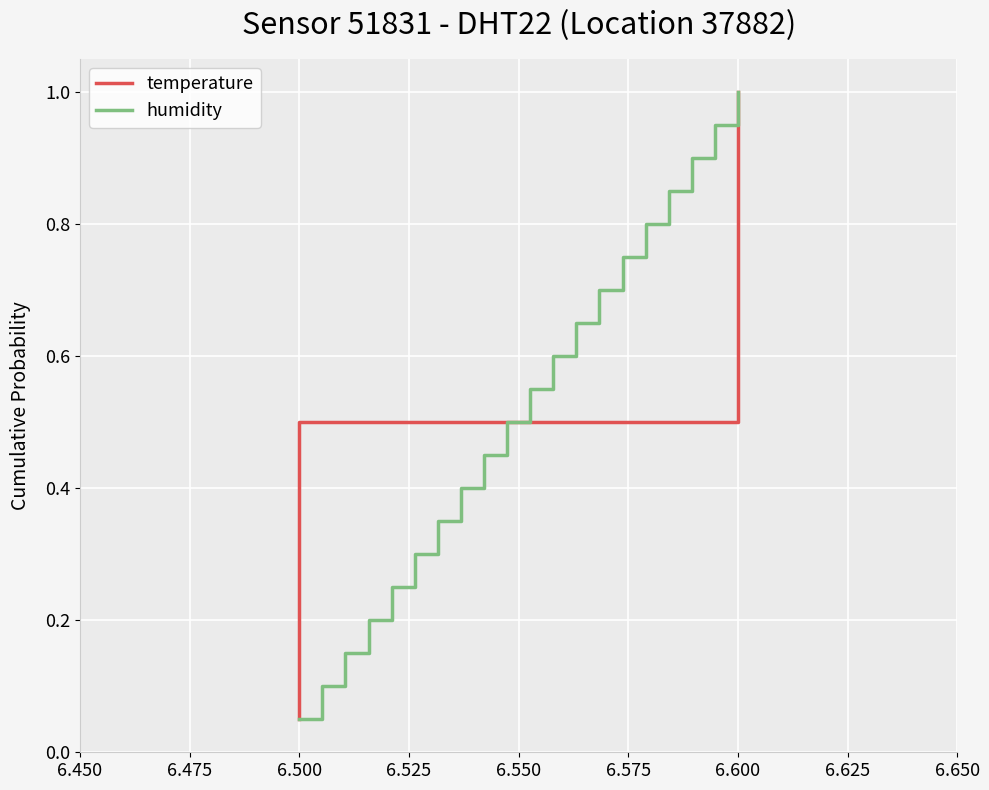

Which category has the lowest value in the humidity series?

6.500